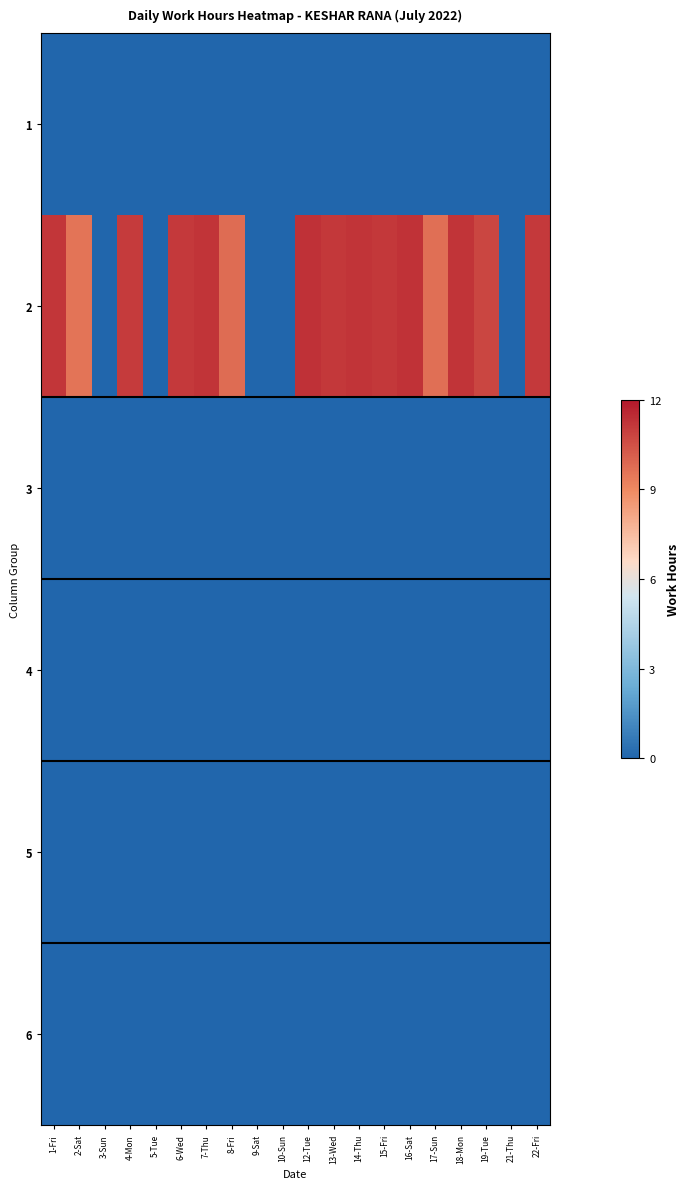

At which category is the sum across all series the highest?

12-Tue